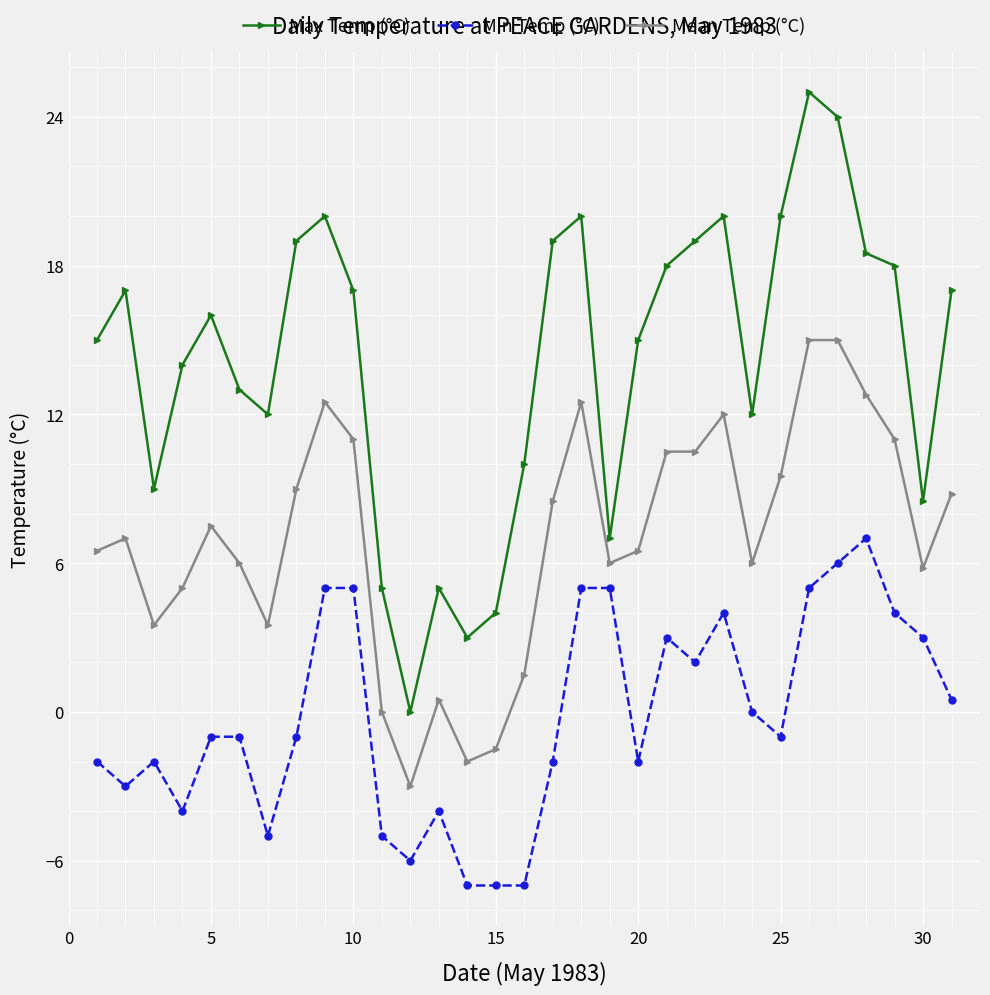

True or false: Mean Temp (°C) and Min Temp (°C) intersect in this chart.

False